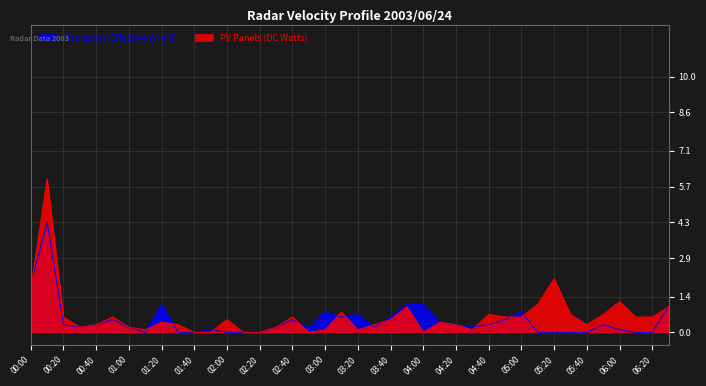

True or false: PV Panels (DC Watts) has more than 1 interior local peaks.

True